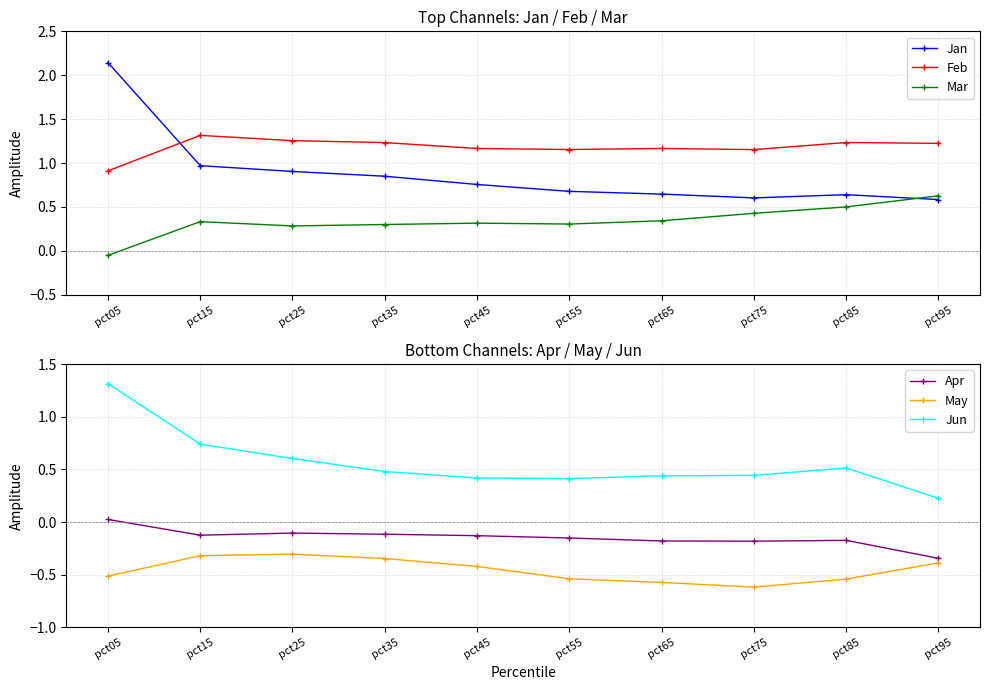

Where is Mar nearest to the value 0?

pct05